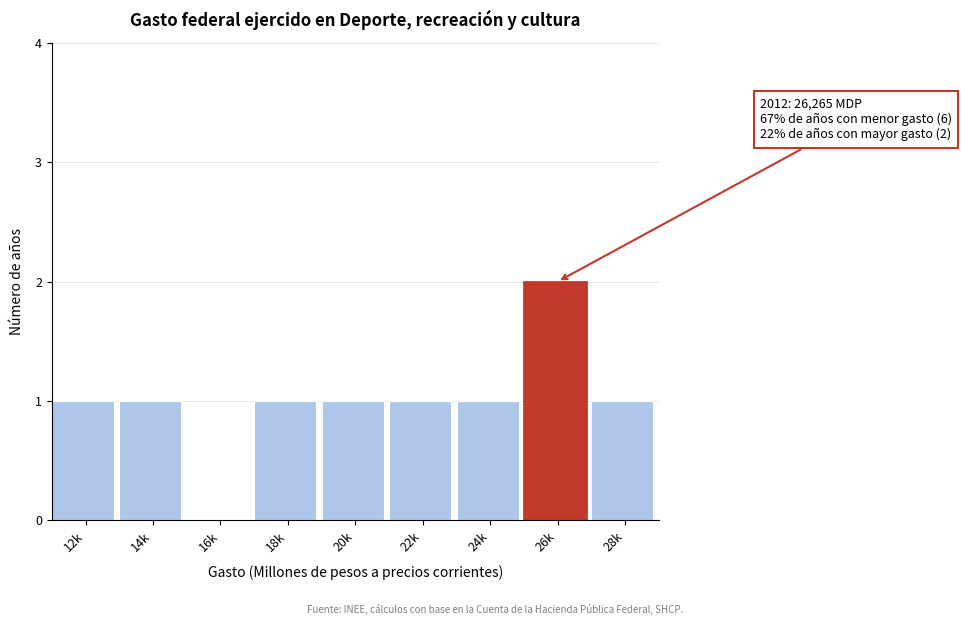

Reading left to right, extract all data points from this chart.

12k=1	14k=1	16k=0	18k=1	20k=1	22k=1	24k=1	26k=2	28k=1